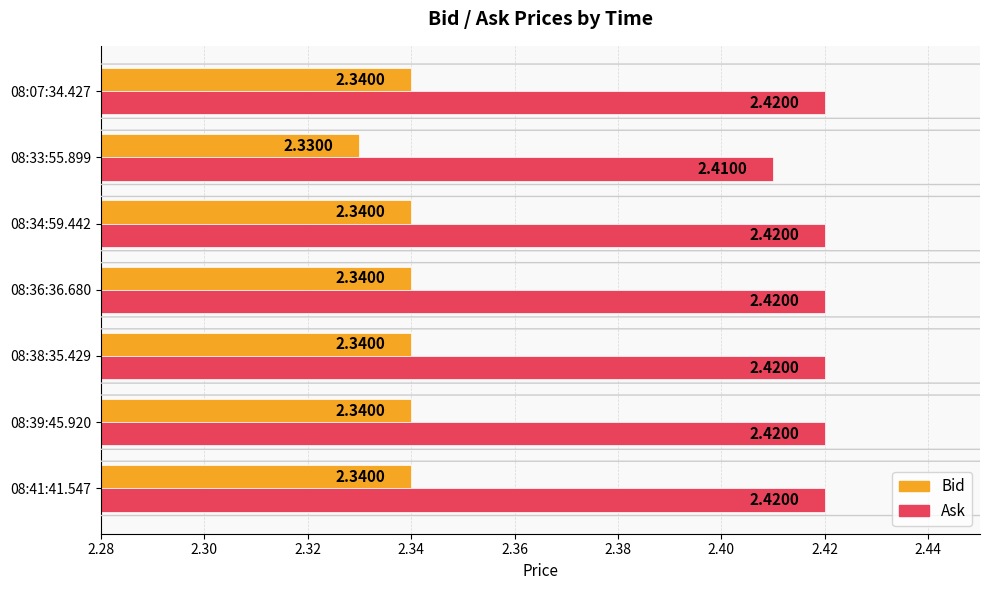

Is the value of Ask at 08:41:41.547 greater than the value of Bid at 08:39:45.920?

Yes